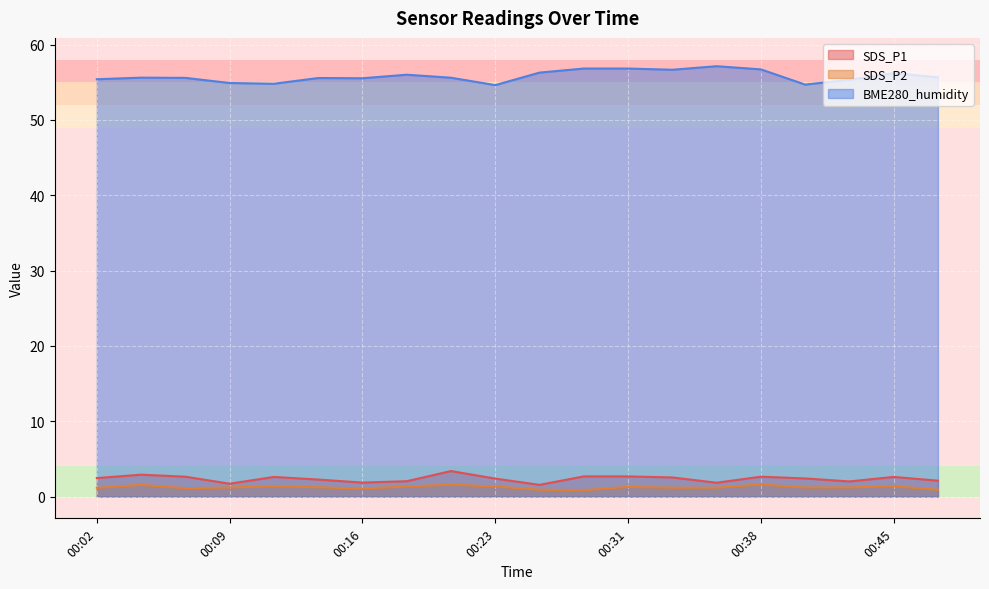

What is the value of the BME280_humidity point at the 10th from the left?

54.6